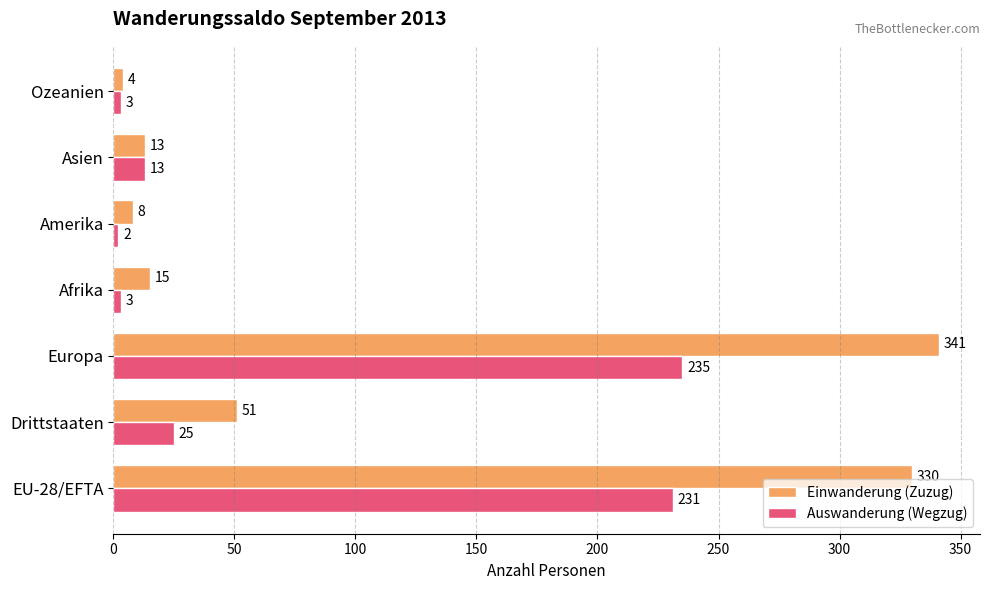

Which series has the largest total across all categories?

Einwanderung (Zuzug)